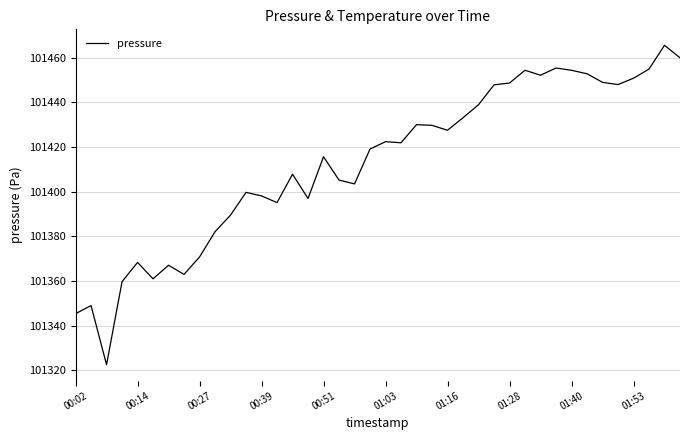

What is the smallest value displayed?

101322.5